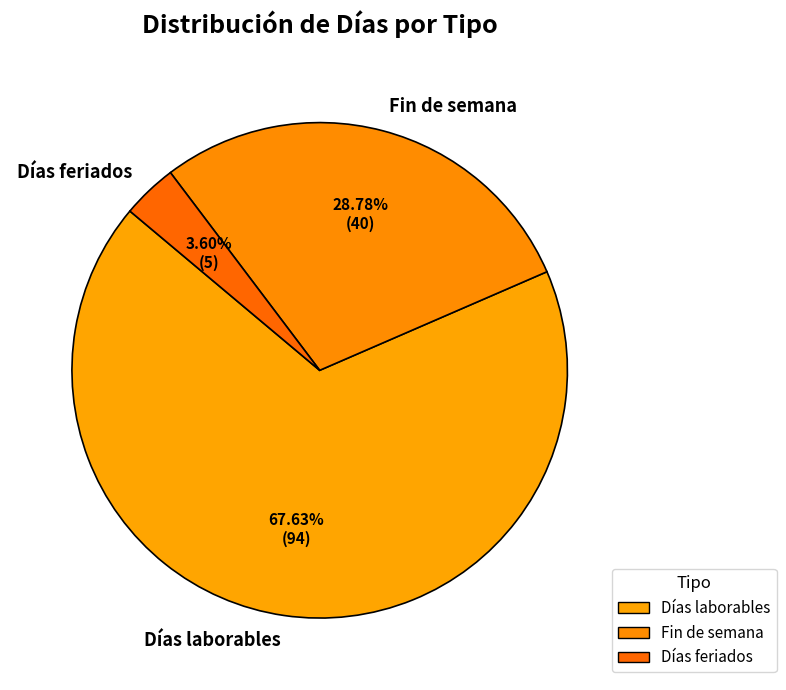

To the nearest percent, what is the difference between the largest and smallest slice percentages?

64%